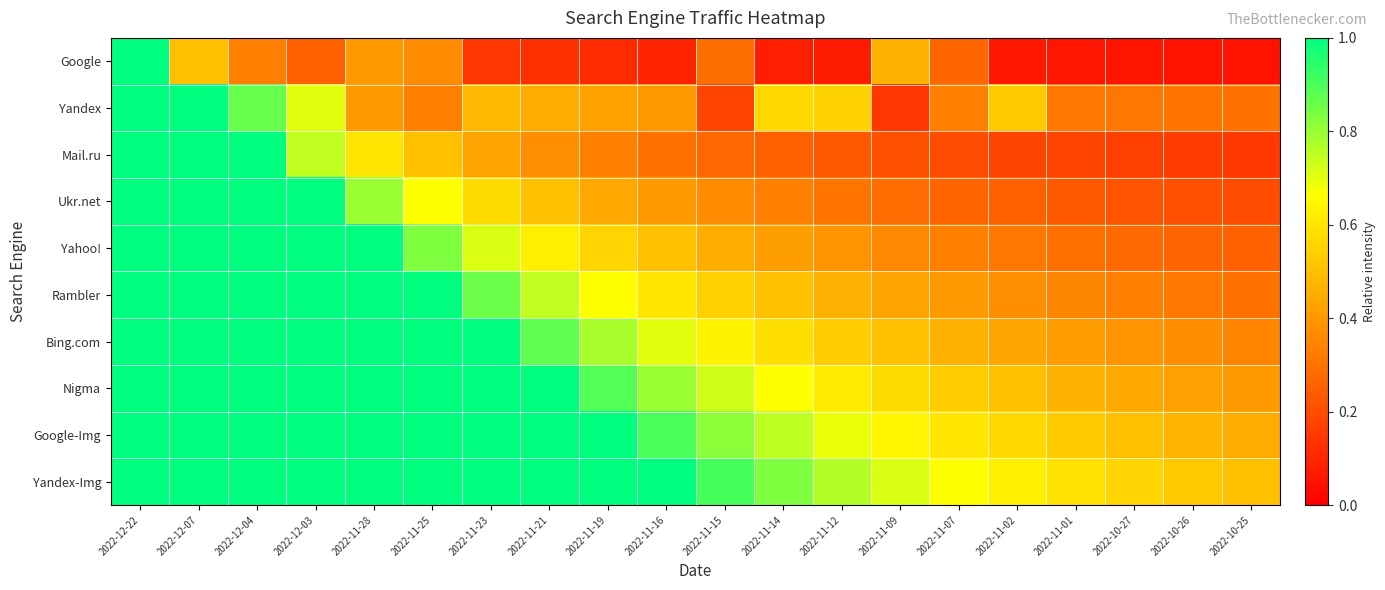

What is the minimum value shown in the chart?

0.1